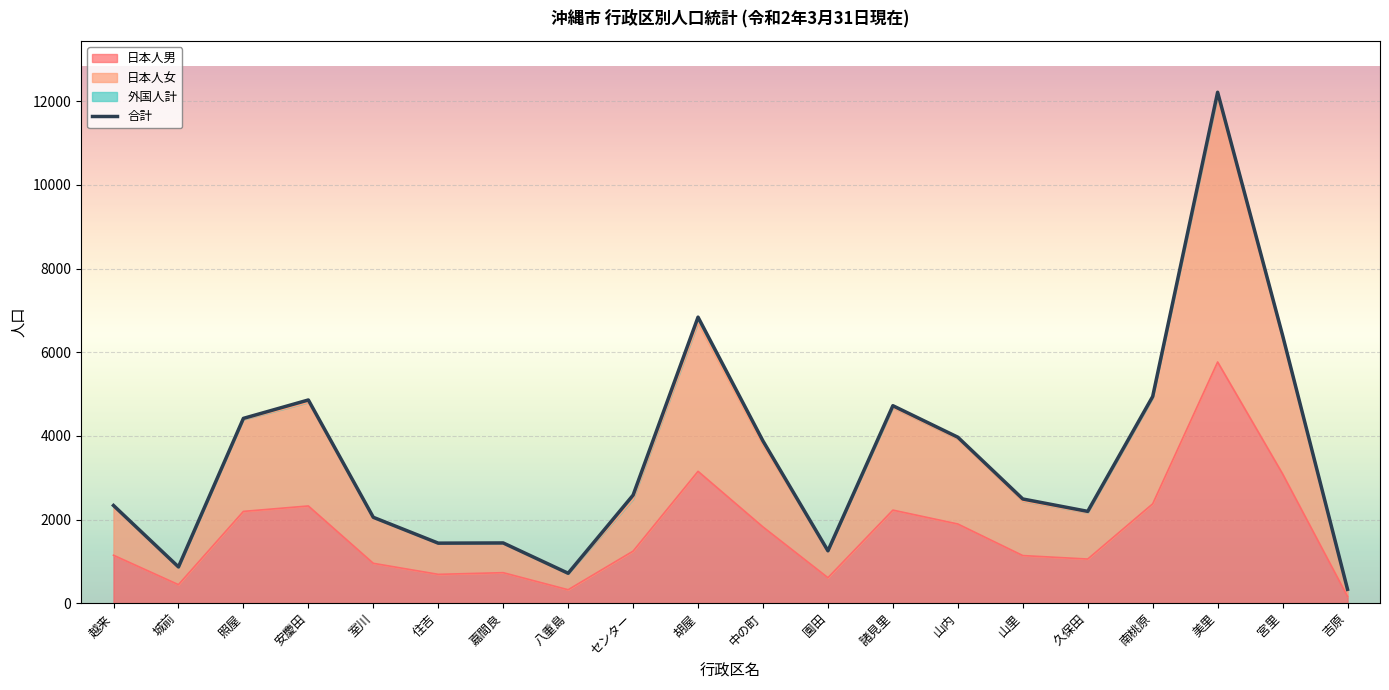

At which category does the data reach its first local peak?

安慶田